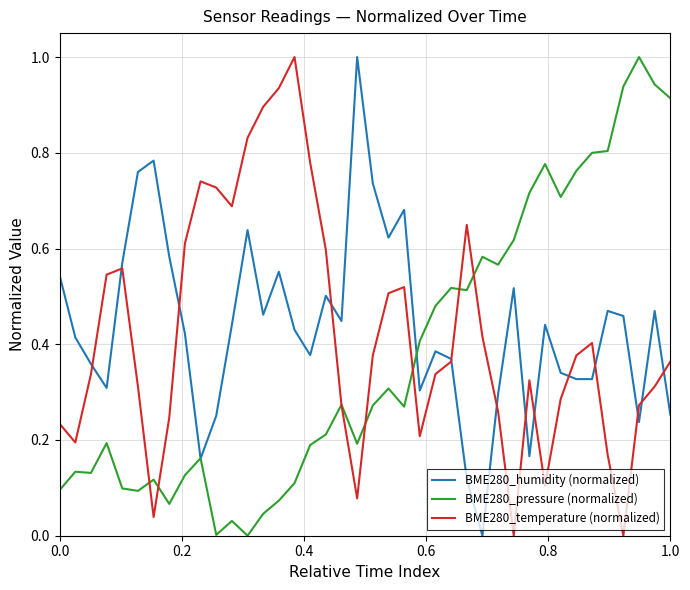

What is the maximum value shown in the chart?

1.0